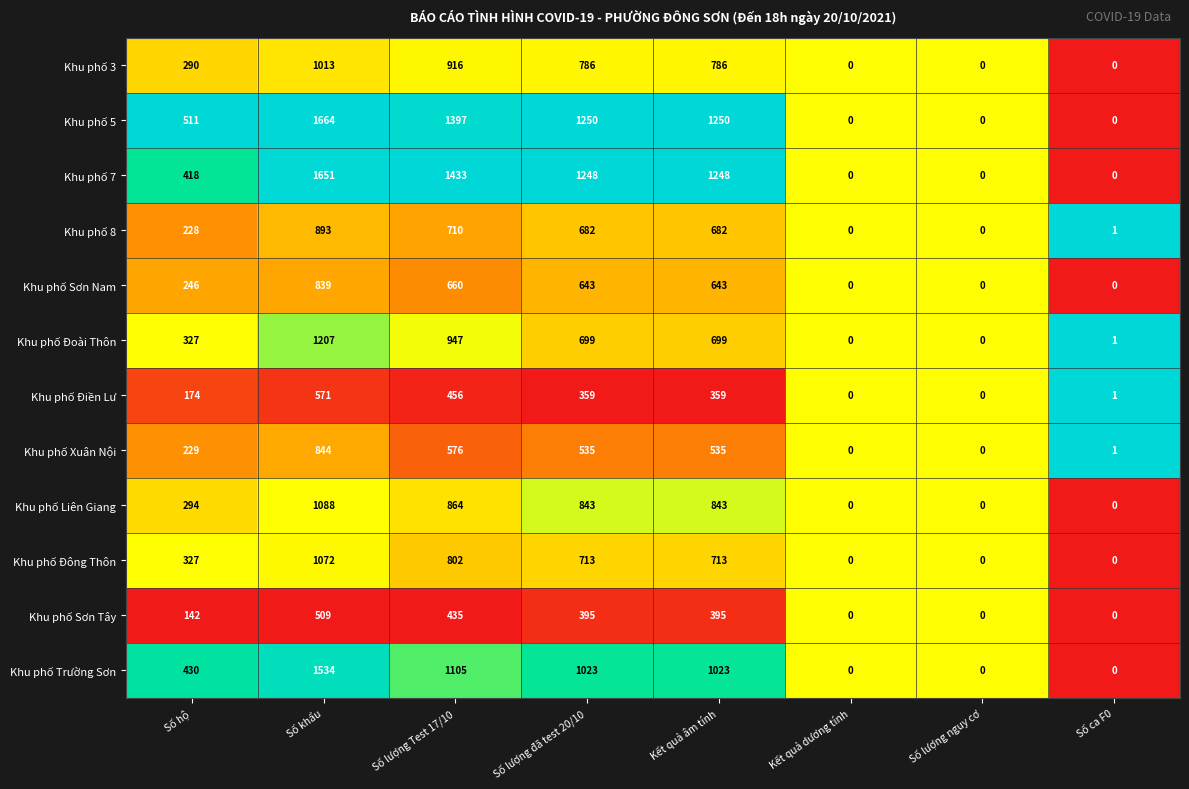

Where does the Khu phố Đoài Thôn series first go above 699?

Số khẩu